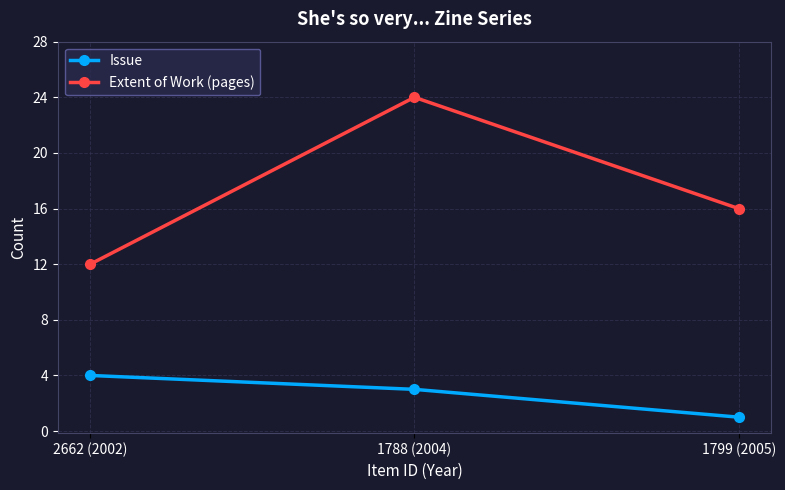

What position from the right is 1788 (2004)?

2